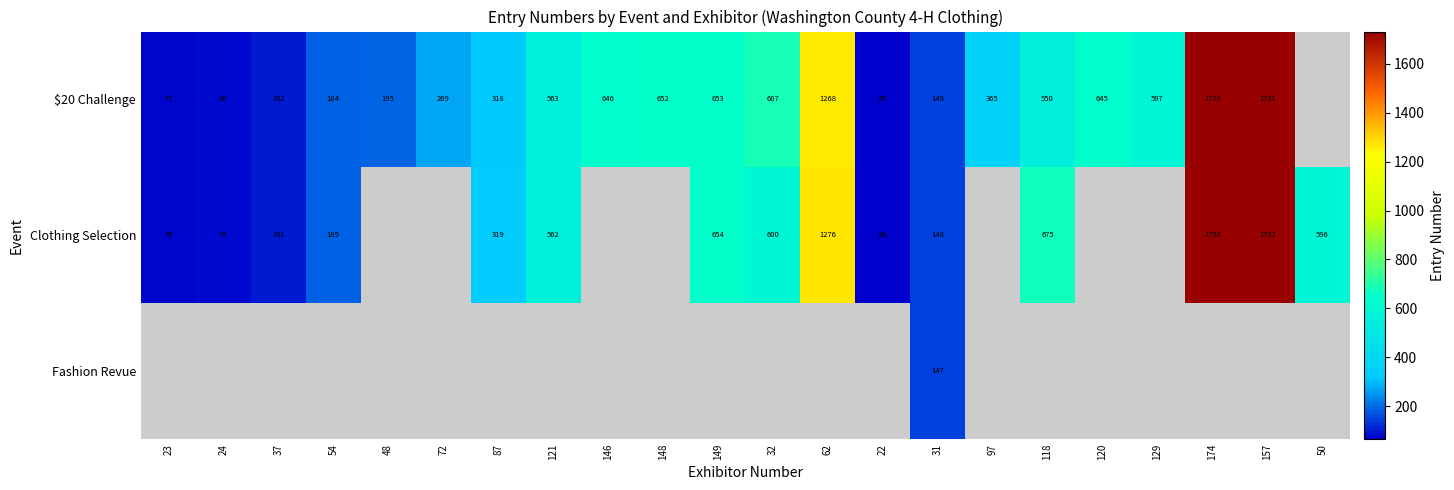

The value of $20 Challenge at 87 is 177.7. True or false?

False